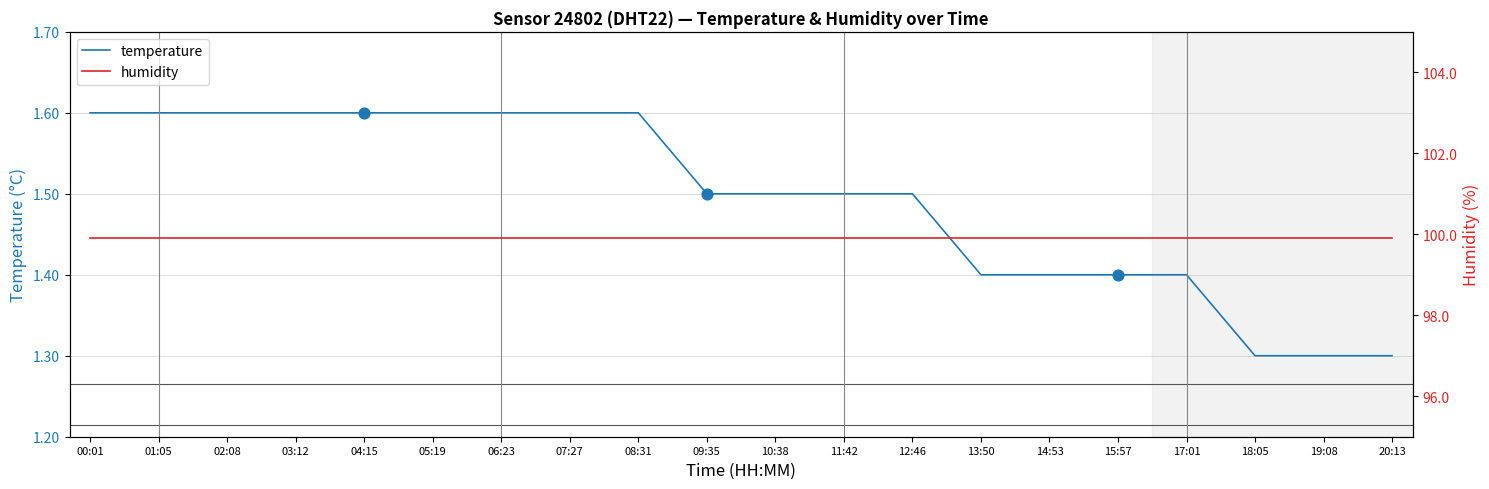

Which series has the largest total across all categories?

humidity